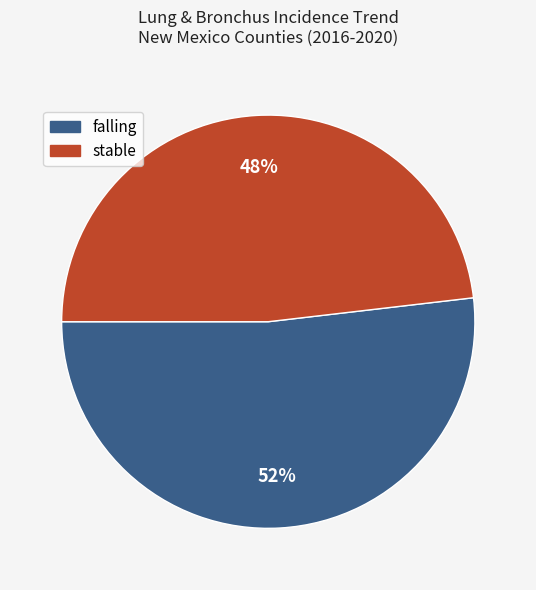

Does stable account for over 50% of the chart?

No